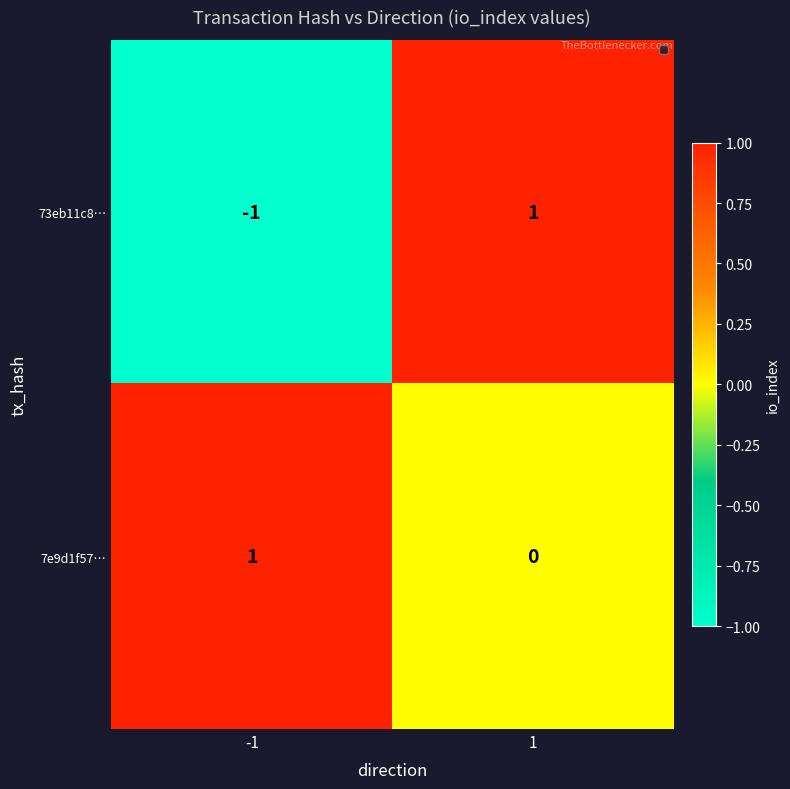

Is it true that 73eb11c8… equals -1 at -1?

True